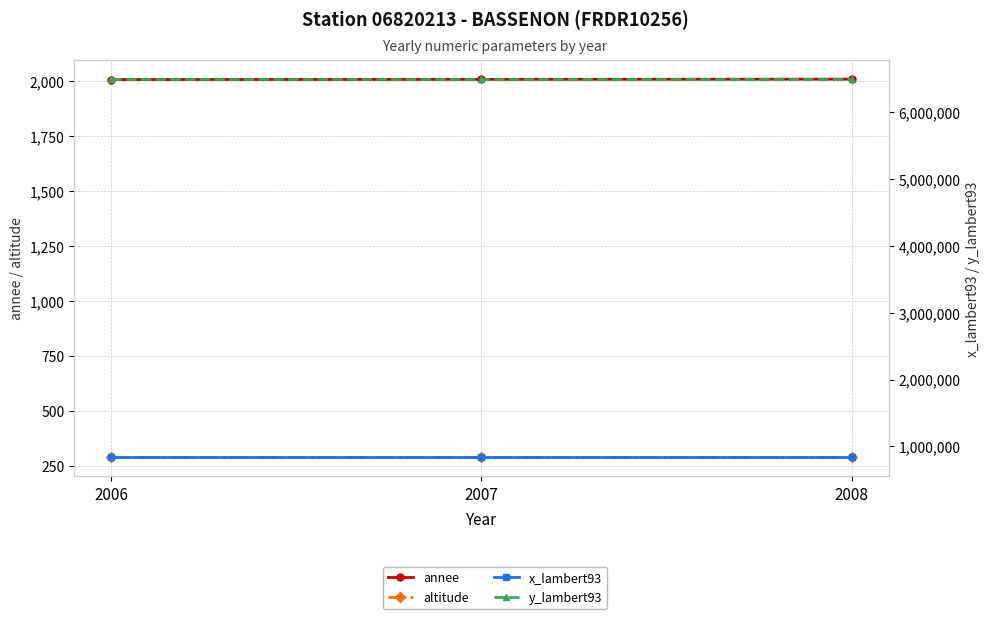

Between 2008 and 2006, which is larger?

2008